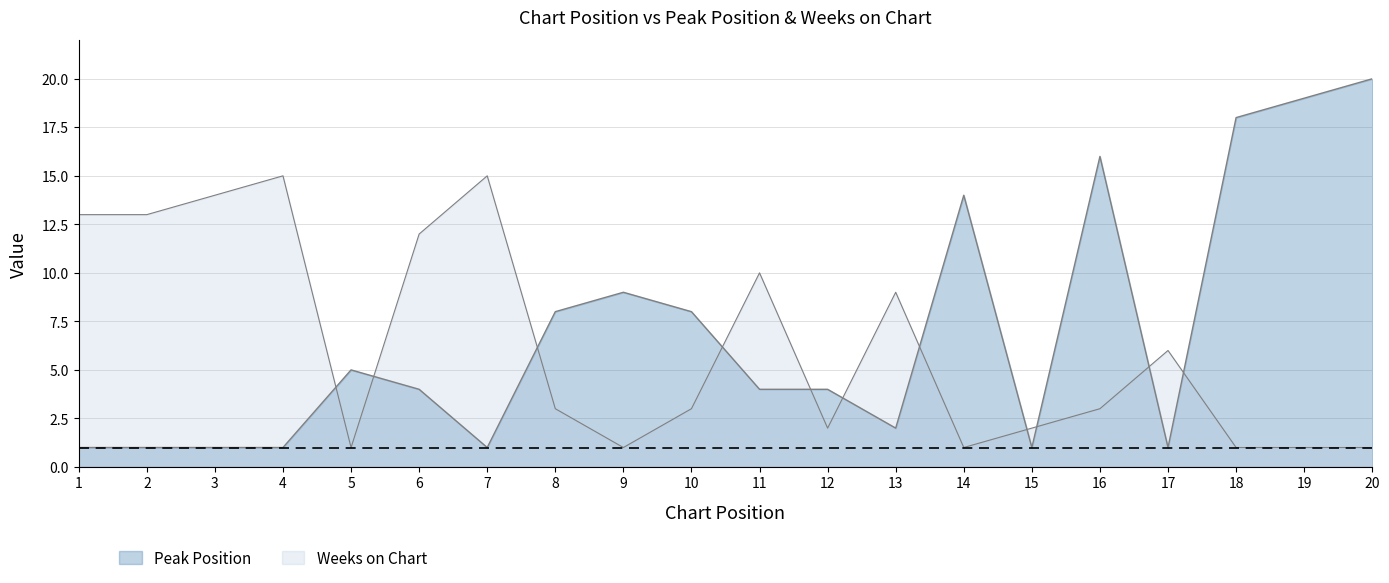

Rank the series by their average value, from highest to lowest.

Peak Position, Weeks on Chart